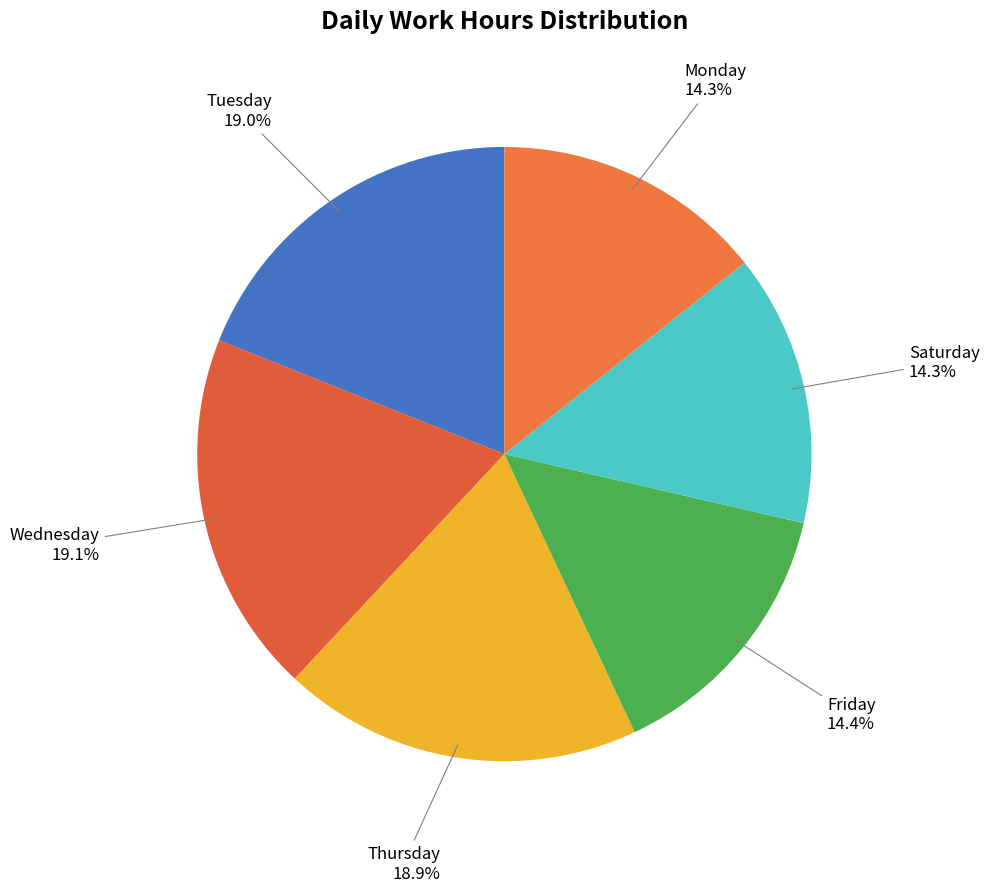

Does any single category account for the majority?

No